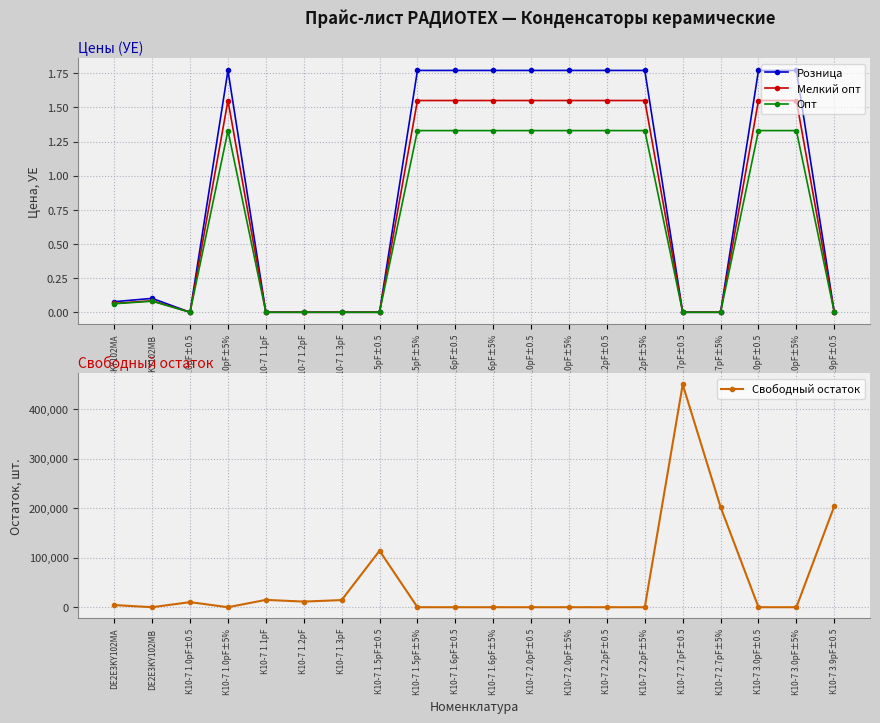

What are all the series names shown in the legend?

Розница, Мелкий опт, Опт, Свободный остаток